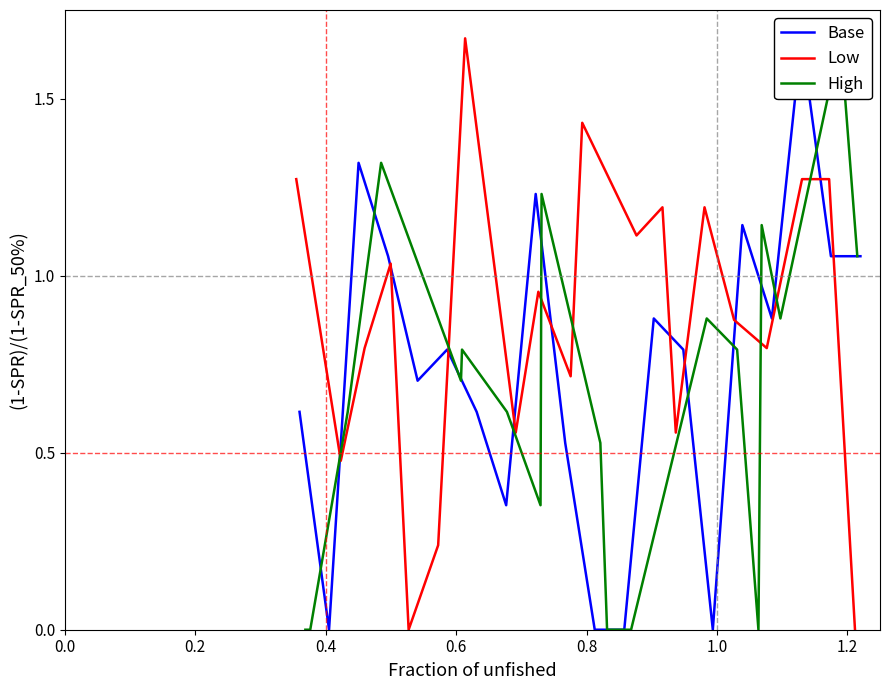

How many times do High and Low cross each other?

11